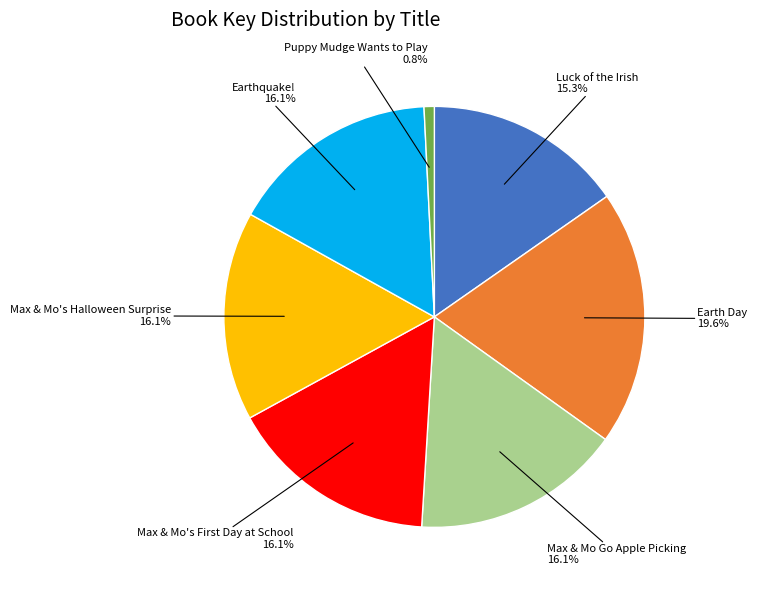

How many segments does this pie chart have?

7